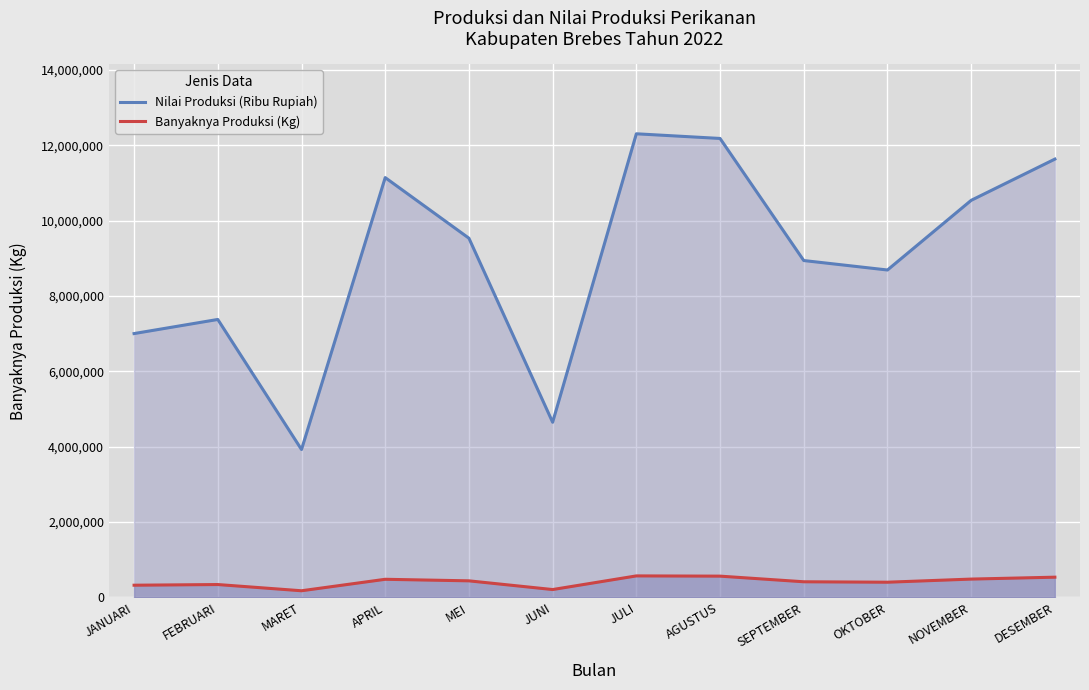

What is the difference between the highest and lowest values at FEBRUARI?

7035559.5